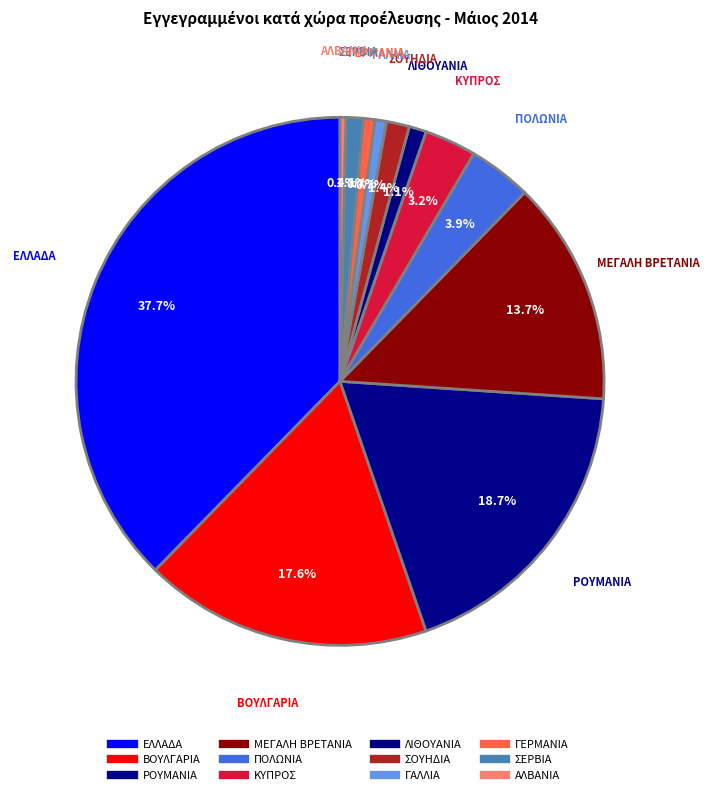

To the nearest percent, what is the average slice percentage?

8%